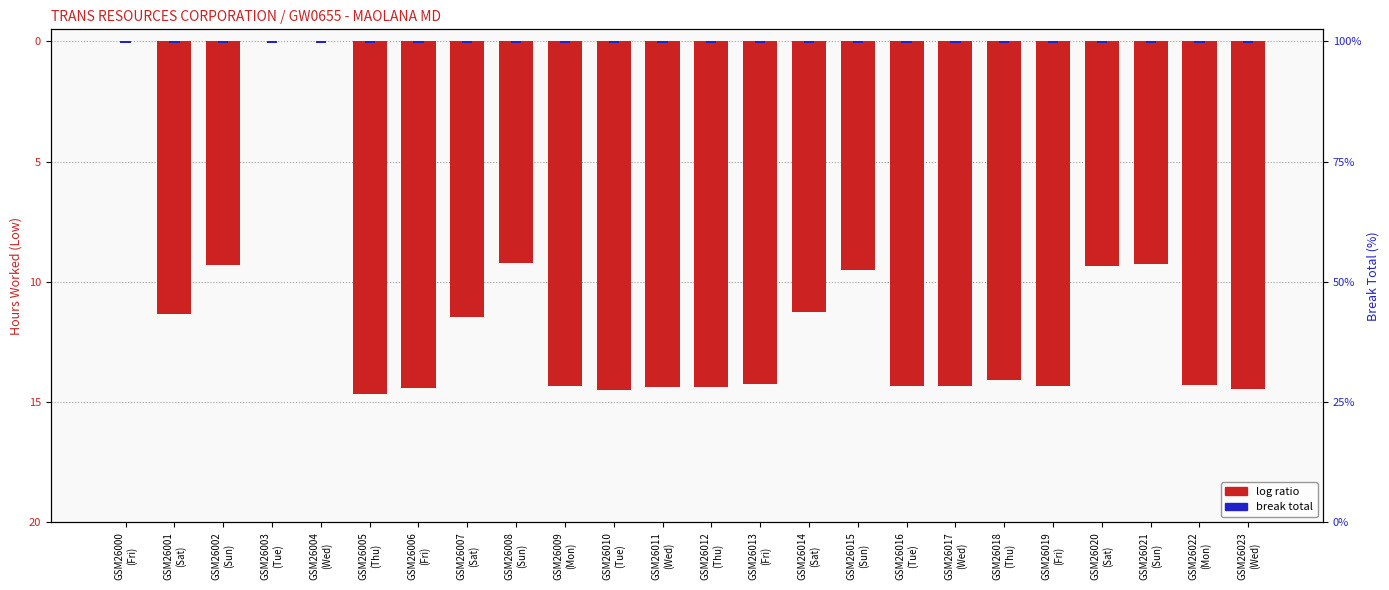

What is the total value across all series at GSM26016
(Tue)?

-14.4